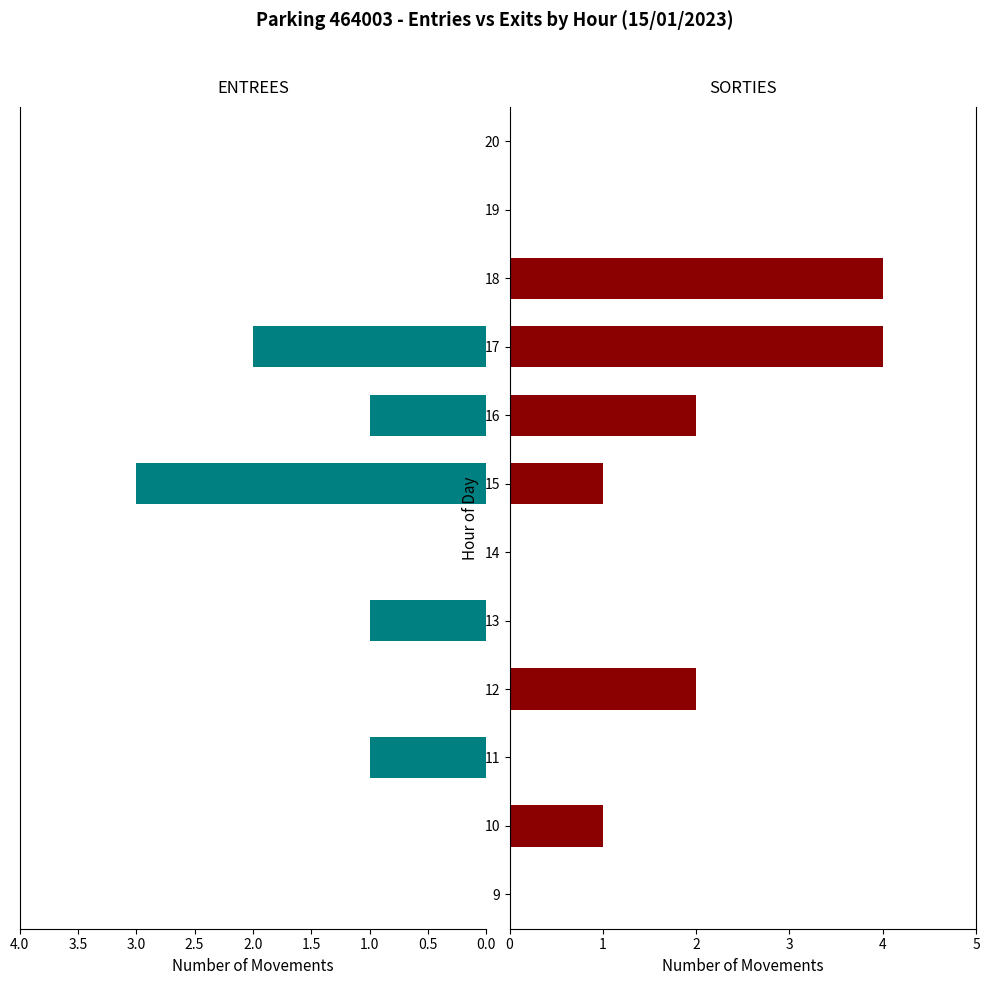

How many bars are there in each group?

2